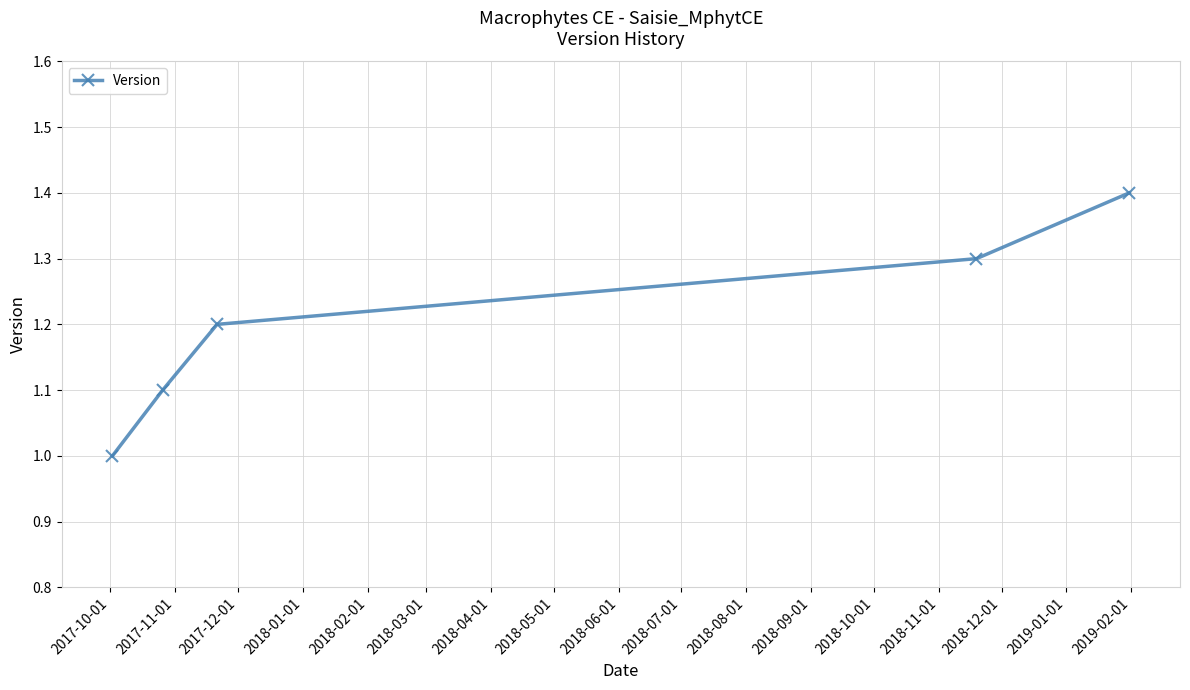

What is the smallest value displayed?

1.0